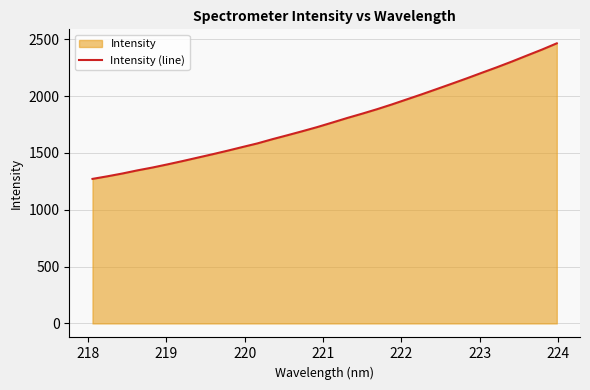

True or false: the data has more than 0 interior local peaks.

False